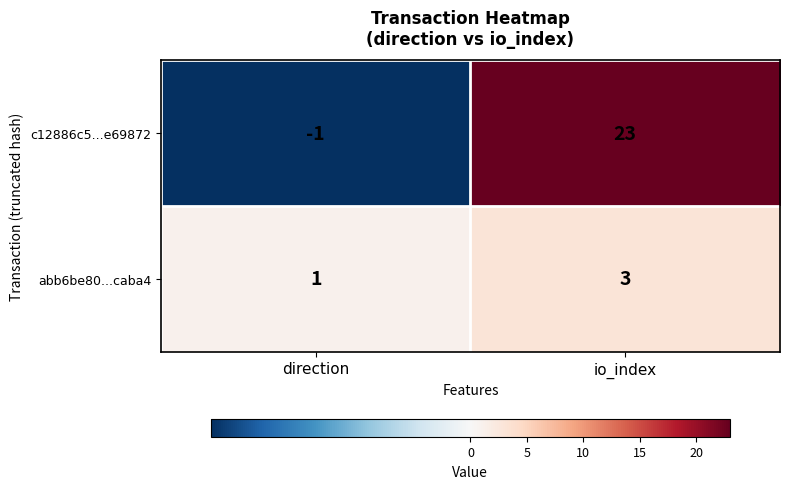

At io_index, list the series in order from smallest to largest.

abb6be80...caba4, c12886c5...e69872